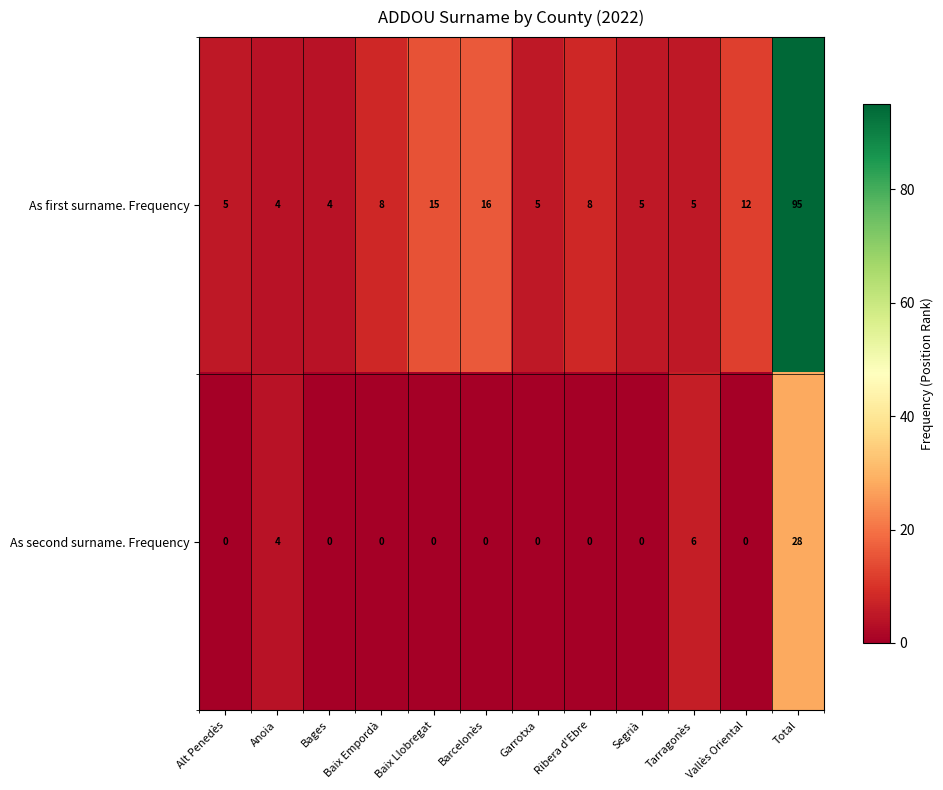

Which series changed the most between Baix Empordà and Baix Llobregat?

As first surname. Frequency